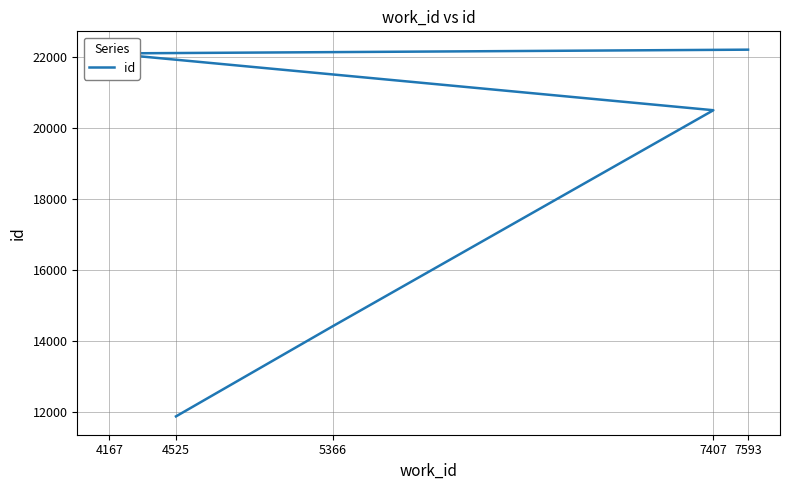

The value at 4525 is 11887. True or false?

True